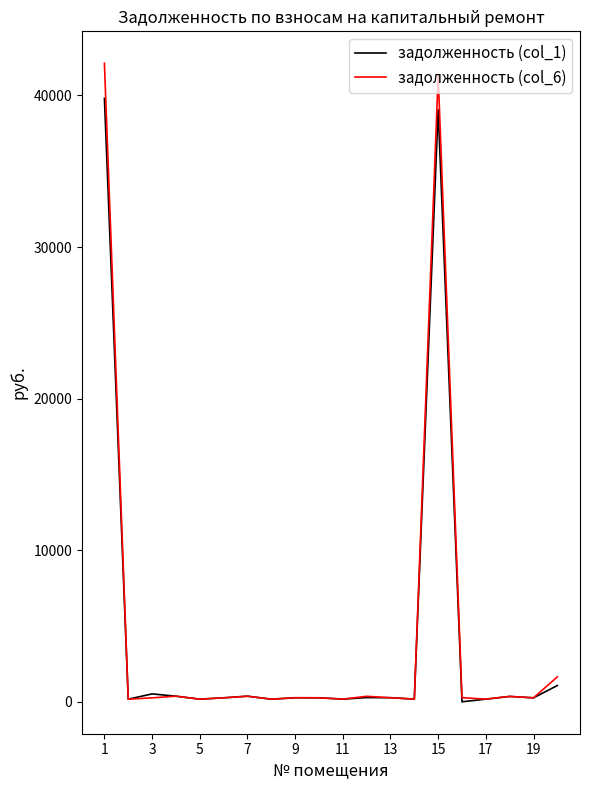

What is the greatest value displayed?

42125.4